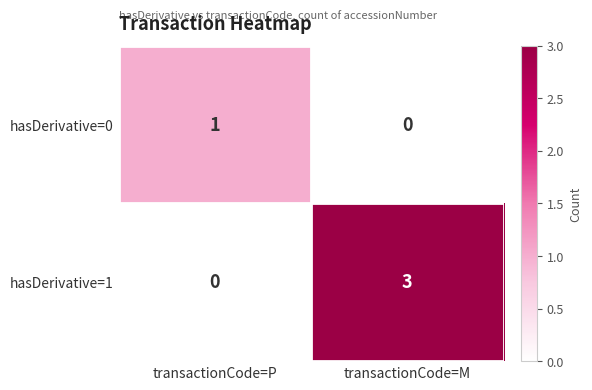

How many series are shown in this chart?

2